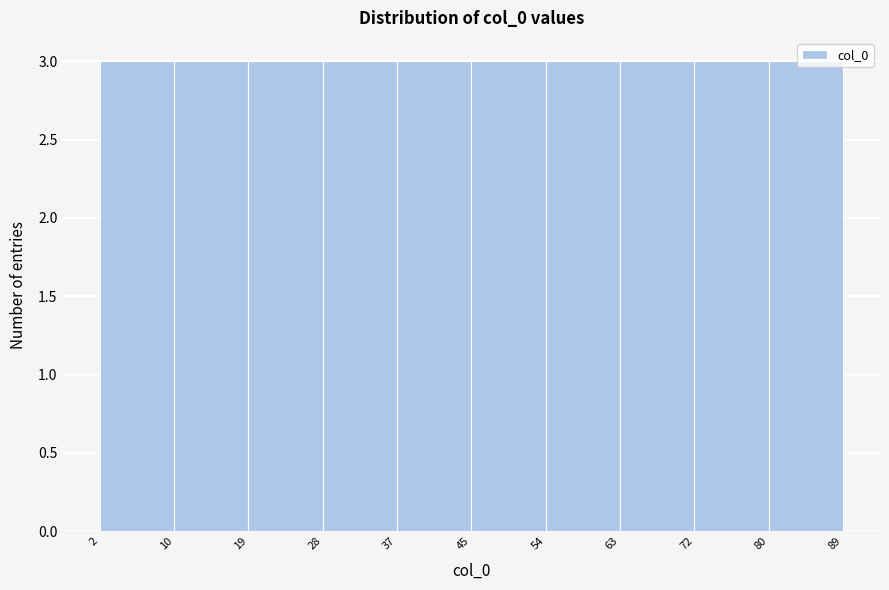

What is the height of the bar covering 19 to 28 on the x-axis? The values are not printed on the chart, so give them approximately, as read against the axis.

3